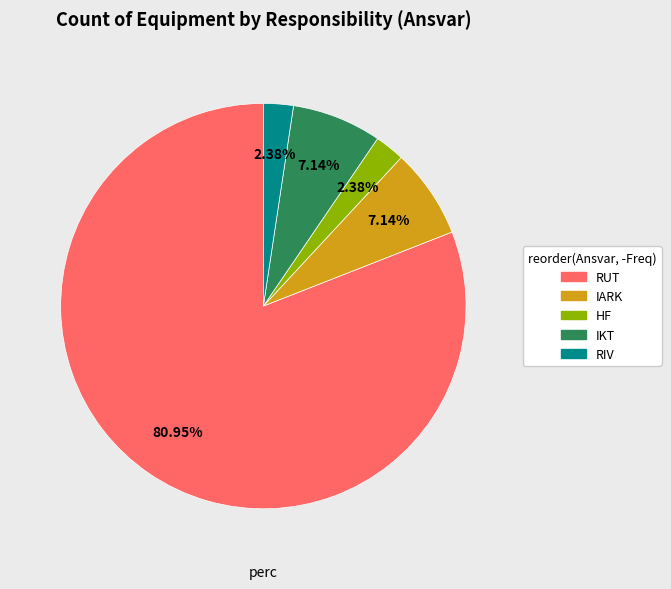

Does any single category account for the majority?

Yes